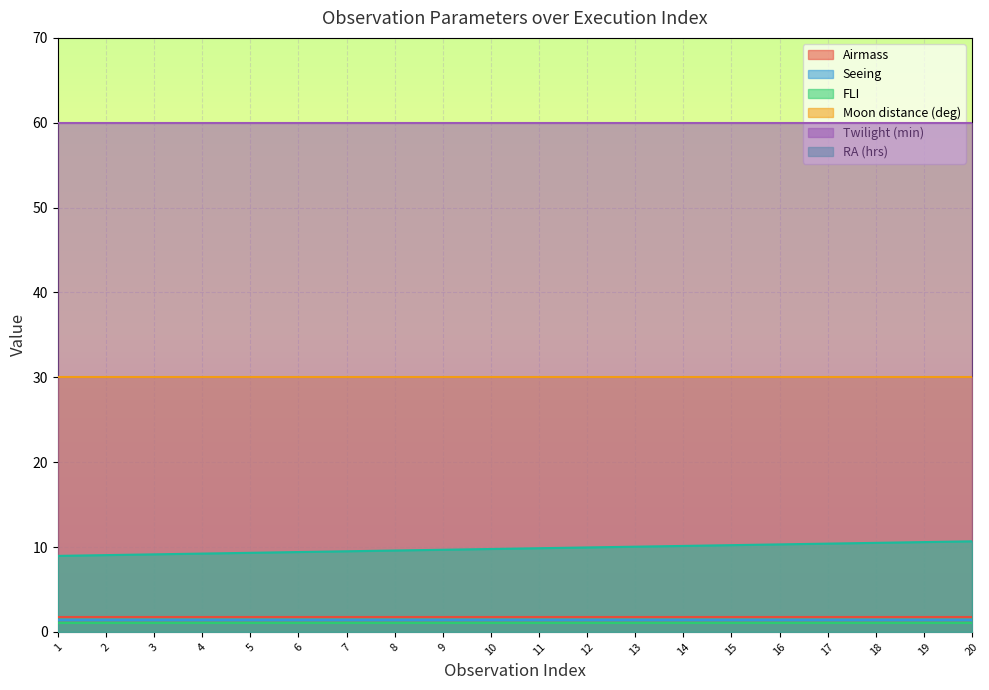

What is the total value across all series at 4?

103.3